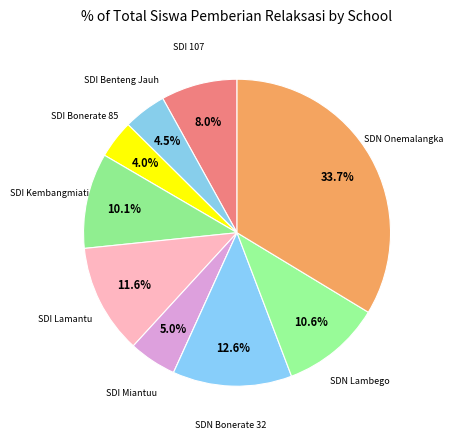

Which category has the biggest portion of the pie?

UPT SDN ONEMALANGKA NO 18